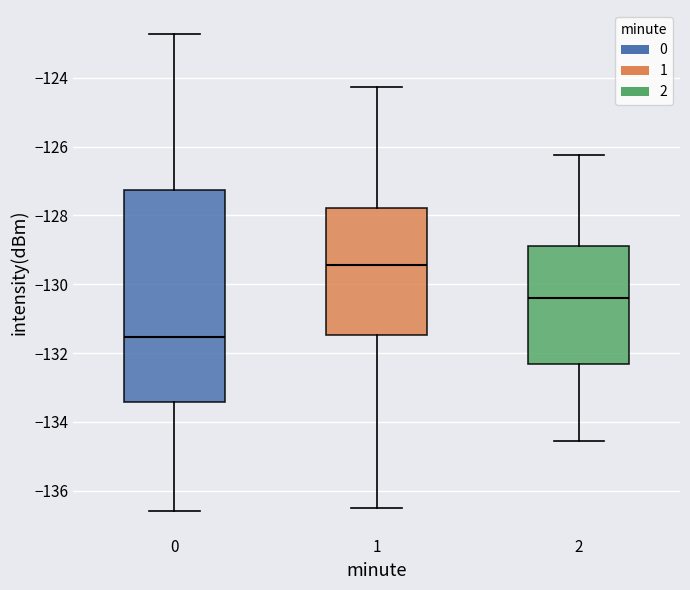

Which box's median line is the highest?

1